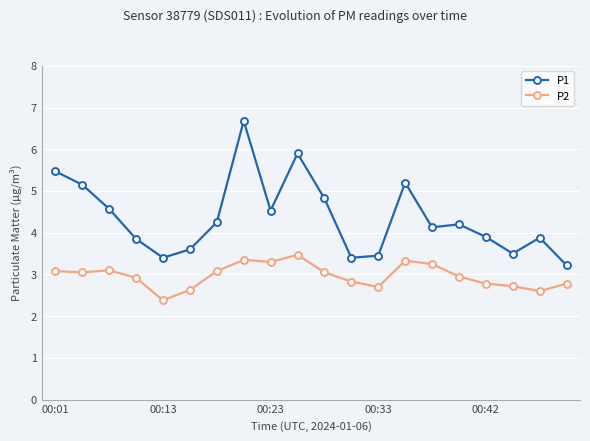

True or false: P1 and P2 intersect in this chart.

False